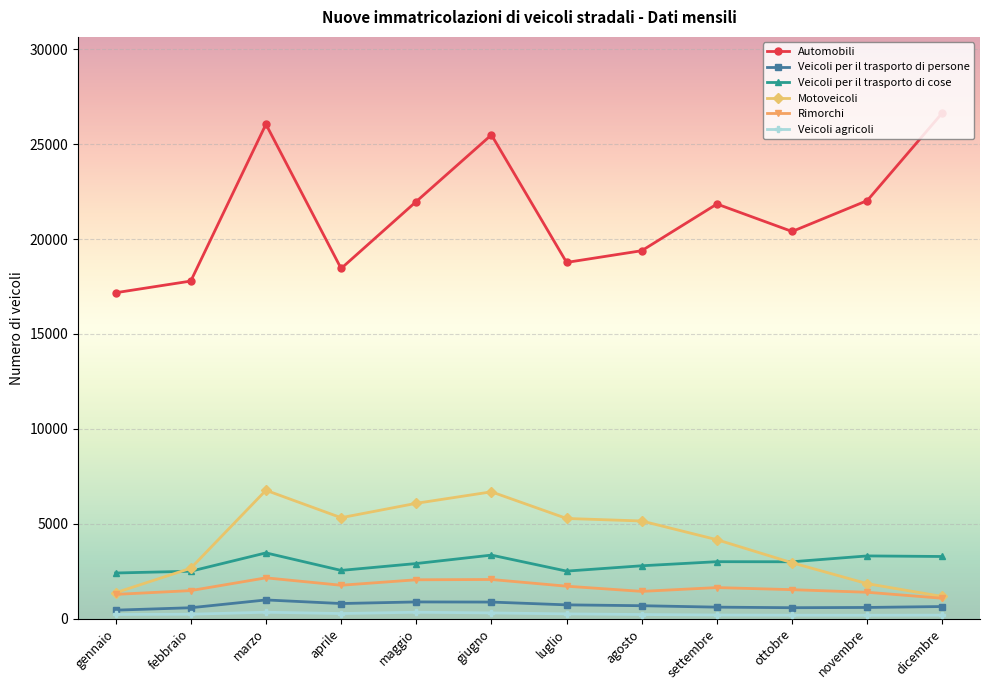

What is the minimum value shown in the chart?

179